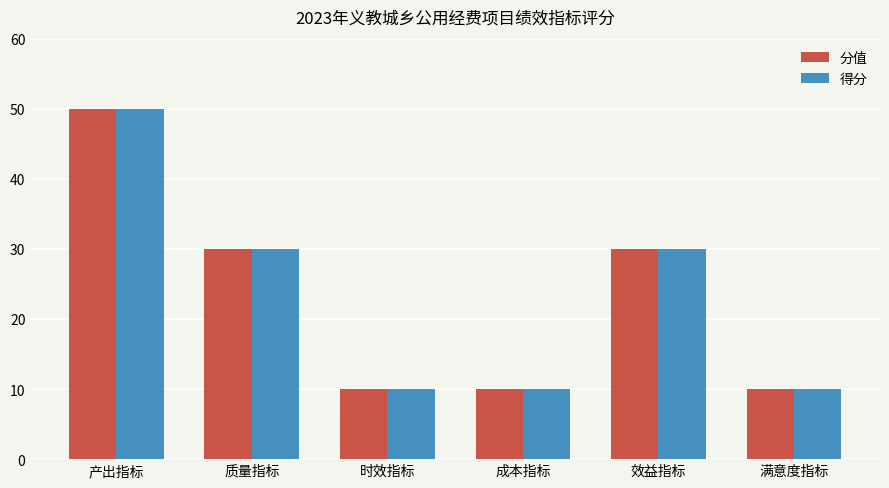

What is the sum of the 得分 values at 效益指标 and 成本指标?

40